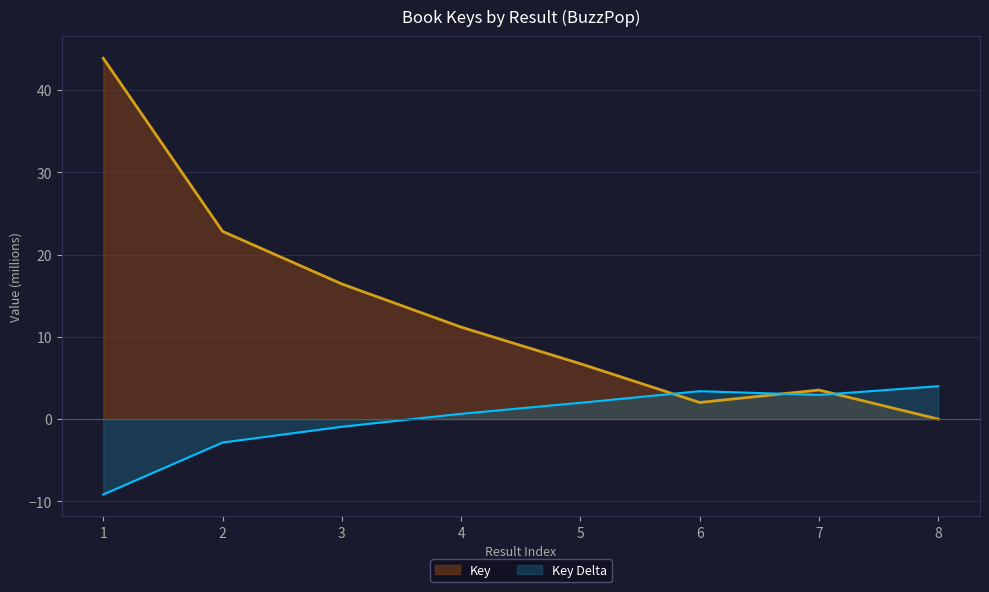

What is the maximum value shown in the chart?

43.9